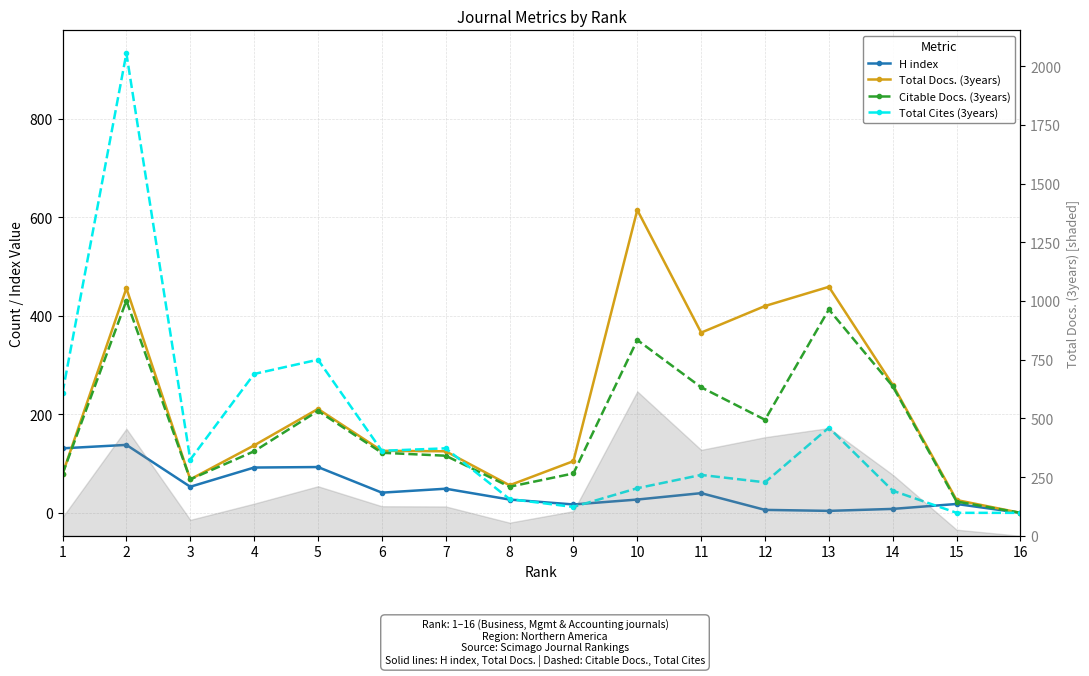

Rank the series at 10 from lowest to highest value.

H index, Total Cites (3years), Citable Docs. (3years), Total Docs. (3years)